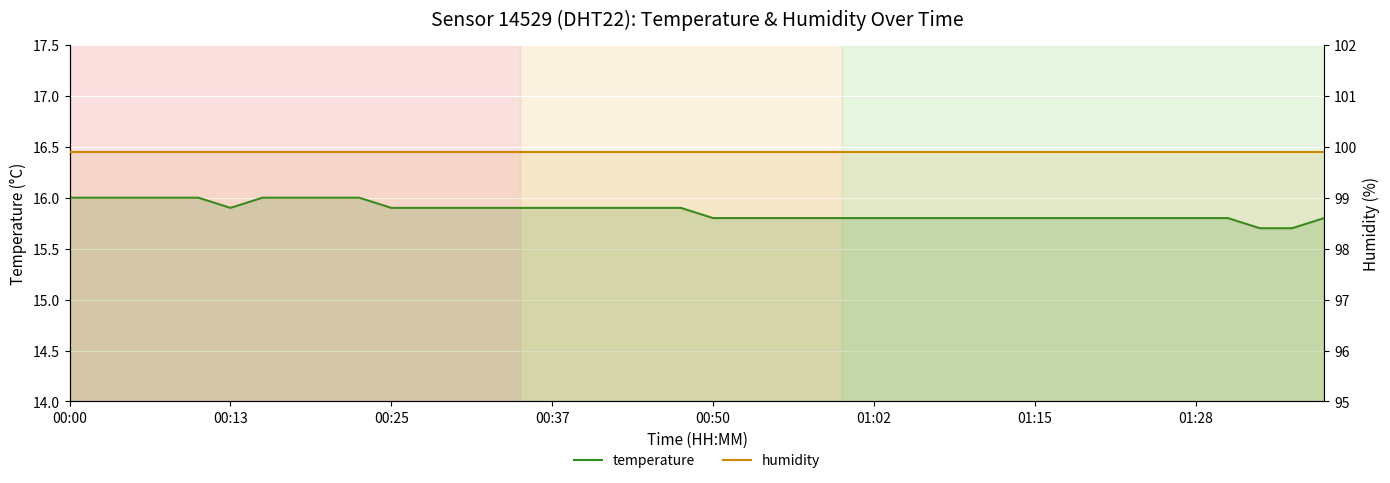

Rank the series by their average value, from highest to lowest.

humidity, temperature